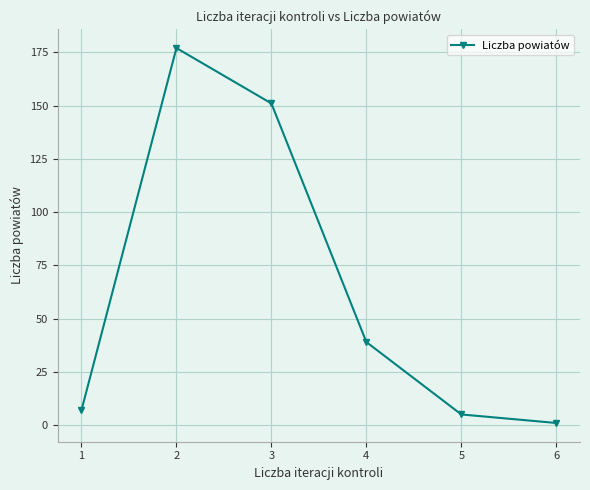

Rank the categories by value from lowest to highest.

6, 5, 1, 4, 3, 2